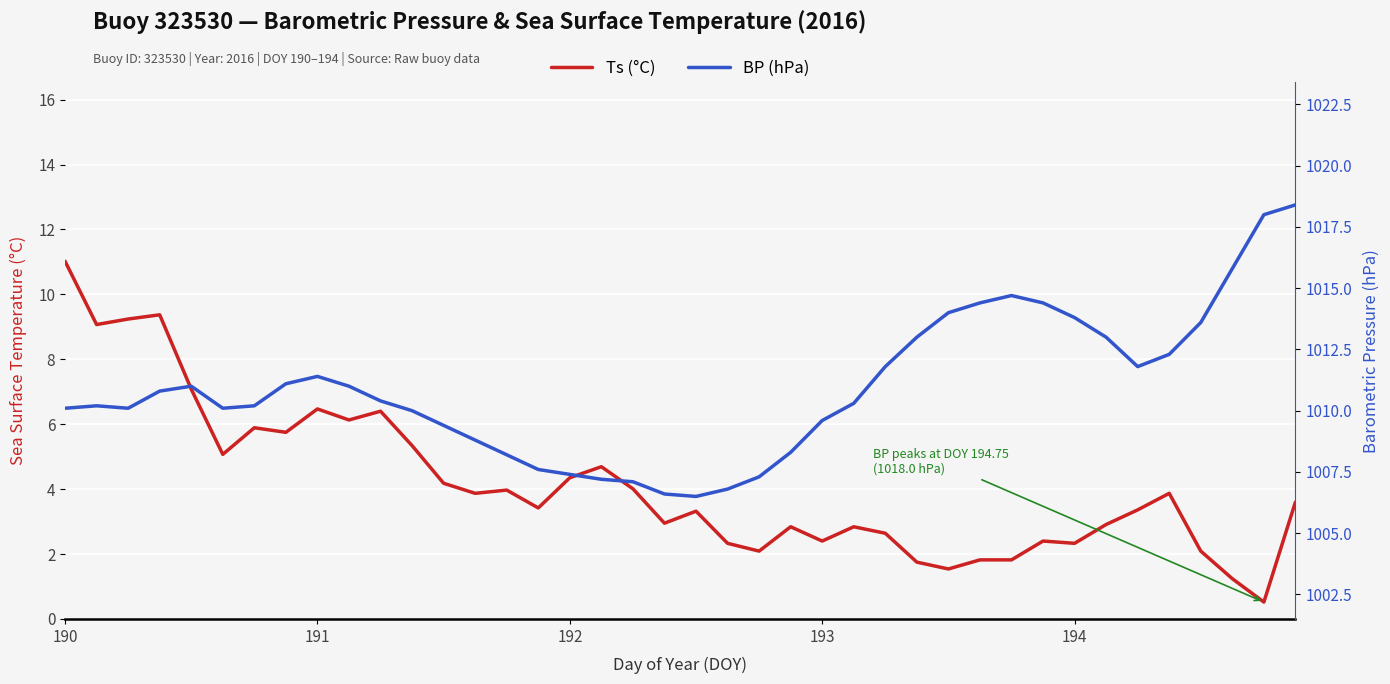

Which series has the widest spread of values?

BP (hPa)